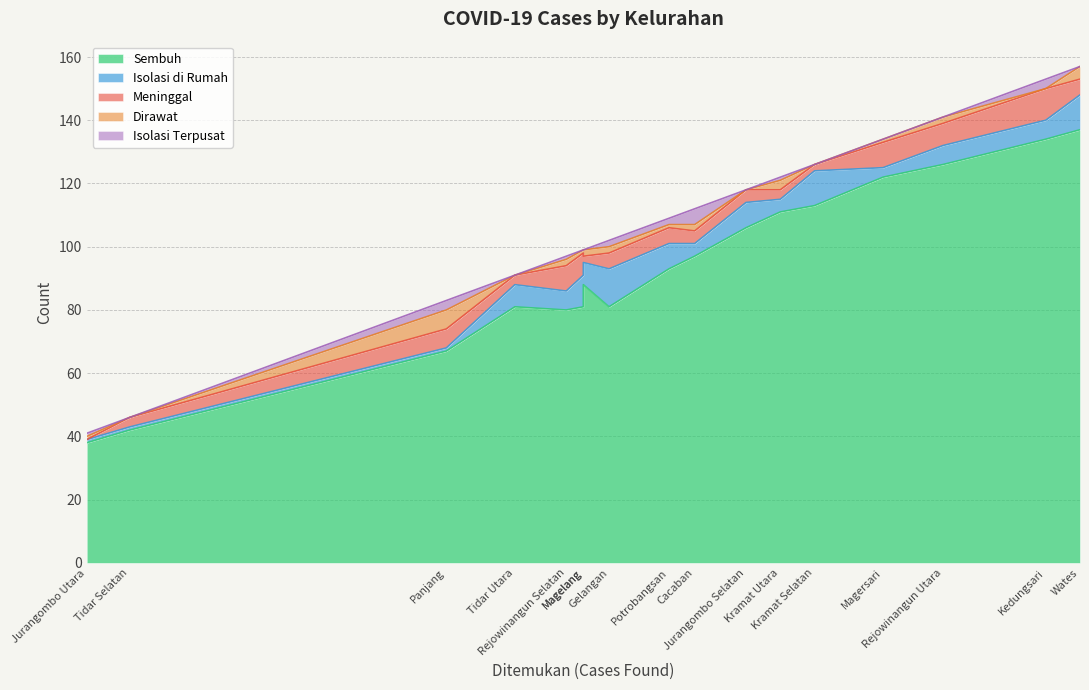

The value of Sembuh at Kramat Selatan is 54. True or false?

False